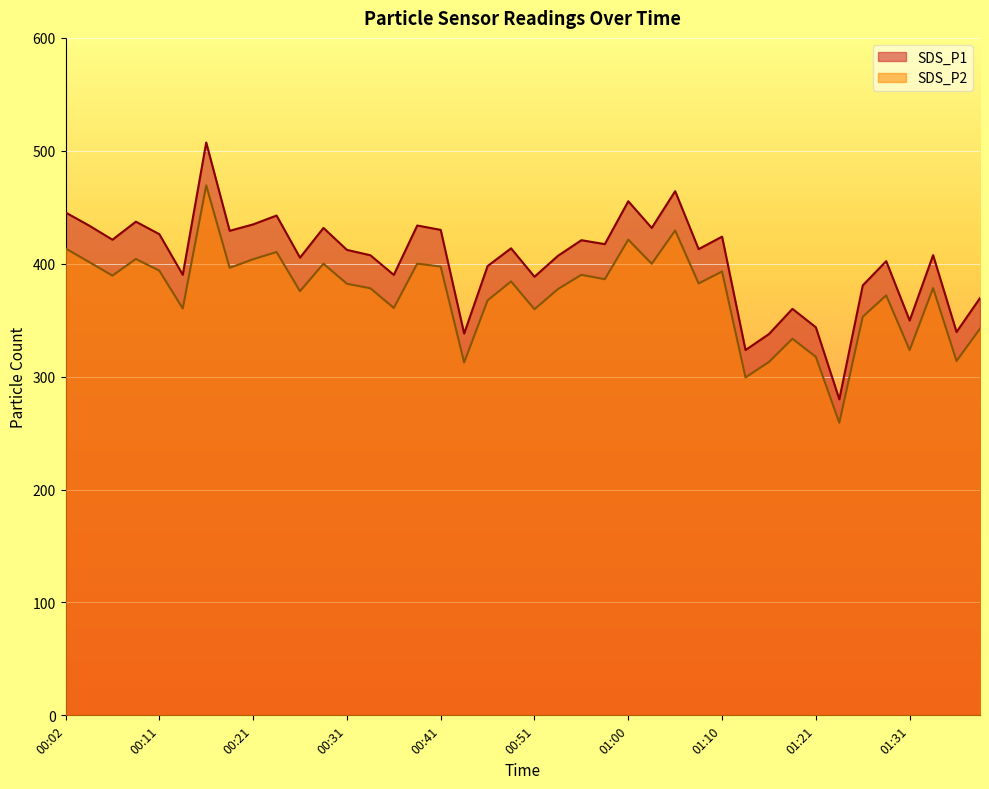

What is the label of the 37th point from the right?

00:09